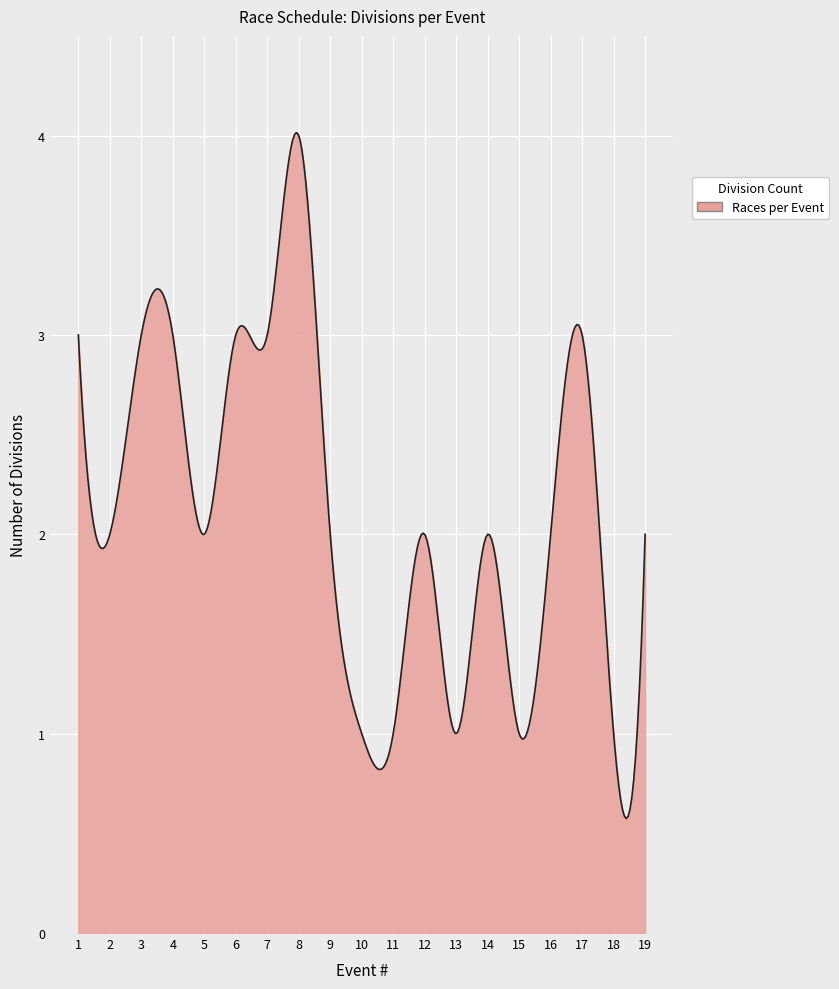

What is the maximum value shown in the chart?

4.0